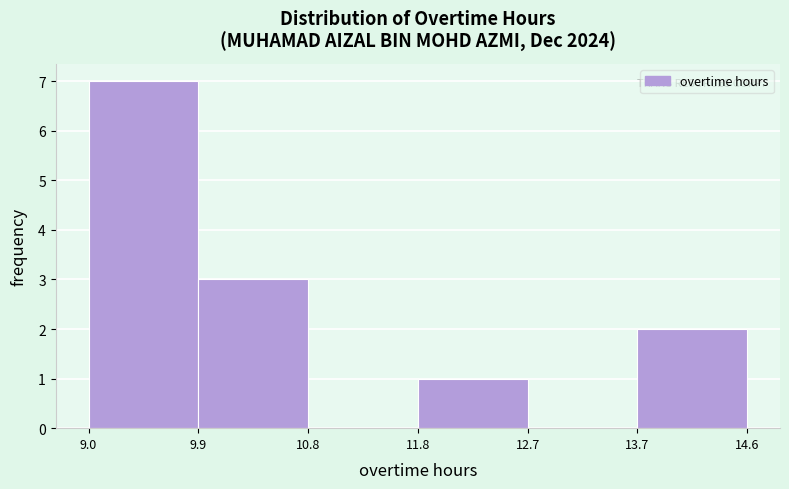

Over which range of the x-axis is the bar tallest?

9.0 to 9.9